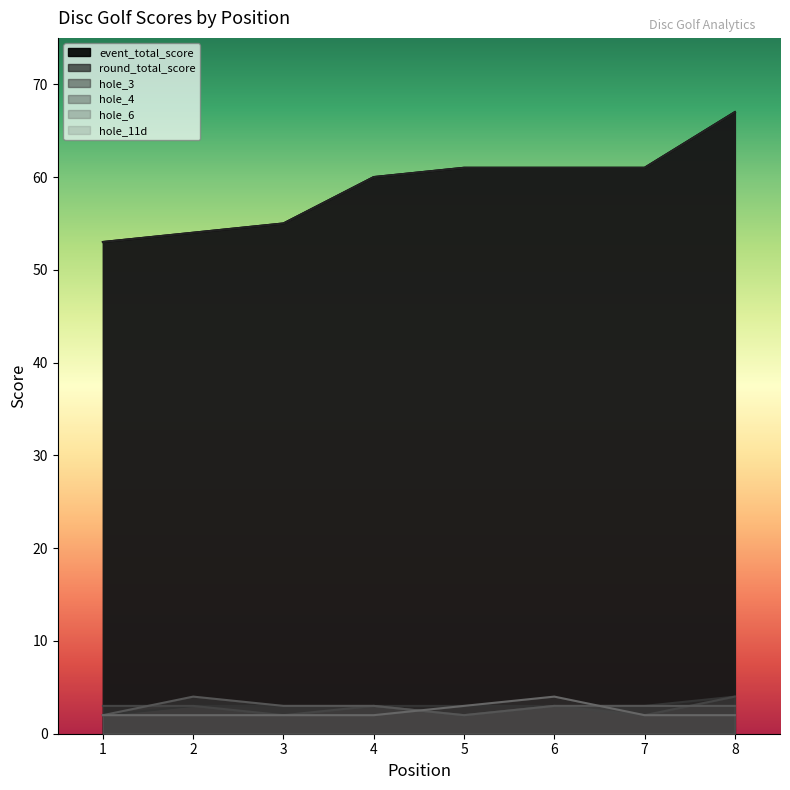

What is the lowest value of the round_total_score series?

53